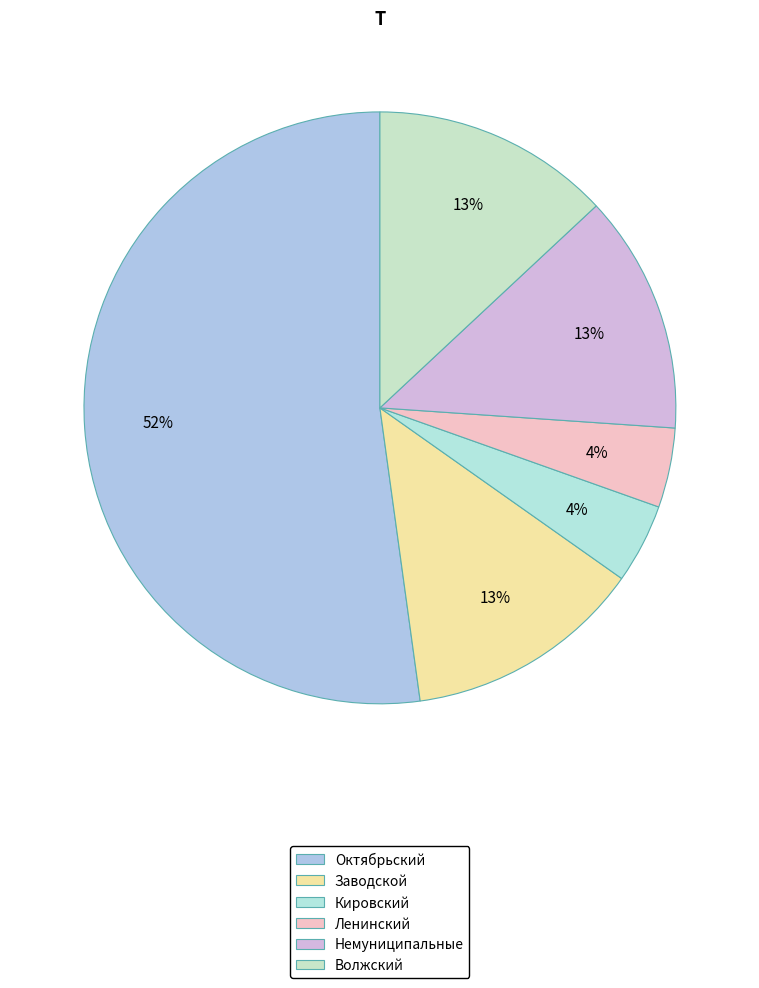

What is the total percentage of Немуниципальные and Волжский?

26.1%